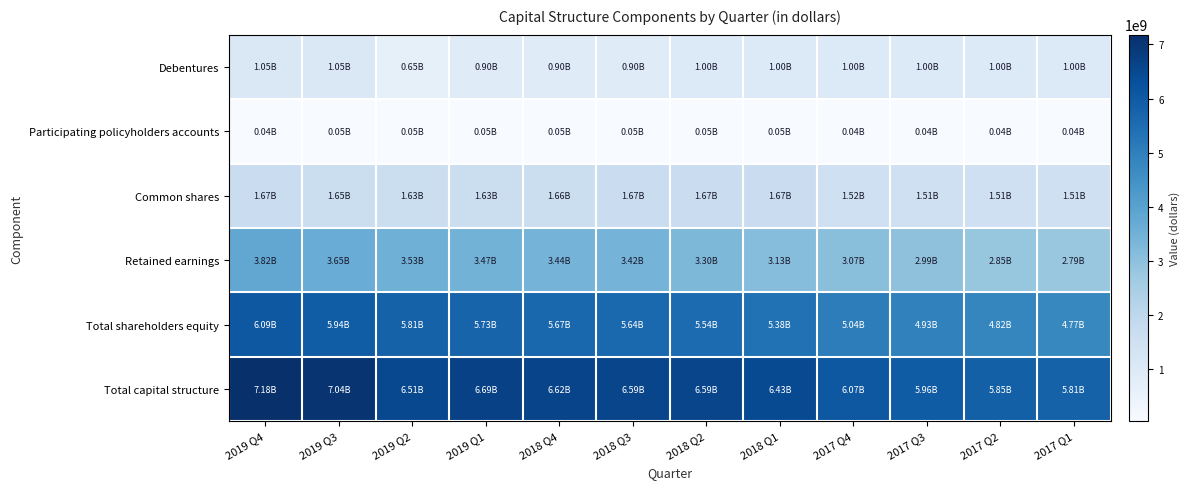

Reading right to left, extract all data points from this chart.

Debentures: 2017 Q1=995600000	2017 Q2=995800000	2017 Q3=996100000	2017 Q4=996300000	2018 Q1=1000400000	2018 Q2=1000800000	2018 Q3=901000000	2018 Q4=901400000	2019 Q1=901500000	2019 Q2=651500000	2019 Q3=1049500000	2019 Q4=1049700000
Participating policyholders accounts: 2017 Q1=39300000	2017 Q2=39300000	2017 Q3=39400000	2017 Q4=41000000	2018 Q1=48500000	2018 Q2=49100000	2018 Q3=49500000	2018 Q4=52300000	2019 Q1=52700000	2019 Q2=52600000	2019 Q3=52600000	2019 Q4=41900000
Common shares: 2017 Q1=1505500000	2017 Q2=1511400000	2017 Q3=1512900000	2017 Q4=1520900000	2018 Q1=1668000000	2018 Q2=1669900000	2018 Q3=1671600000	2018 Q4=1655500000	2019 Q1=1634500000	2019 Q2=1632300000	2019 Q3=1652300000	2019 Q4=1666500000
Retained earnings: 2017 Q1=2790000000	2017 Q2=2850900000	2017 Q3=2994400000	2017 Q4=3072800000	2018 Q1=3128000000	2018 Q2=3297900000	2018 Q3=3419100000	2018 Q4=3440000000	2019 Q1=3467000000	2019 Q2=3534500000	2019 Q3=3651500000	2019 Q4=3823500000
Total shareholders equity: 2017 Q1=4770400000	2017 Q2=4818000000	2017 Q3=4929400000	2017 Q4=5037100000	2018 Q1=5377900000	2018 Q2=5542800000	2018 Q3=5635900000	2018 Q4=5665800000	2019 Q1=5733800000	2019 Q2=5806000000	2019 Q3=5937400000	2019 Q4=6088100000
Total capital structure: 2017 Q1=5805300000	2017 Q2=5853100000	2017 Q3=5964900000	2017 Q4=6074400000	2018 Q1=6426800000	2018 Q2=6592700000	2018 Q3=6586400000	2018 Q4=6619500000	2019 Q1=6688000000	2019 Q2=6510100000	2019 Q3=7039500000	2019 Q4=7179700000